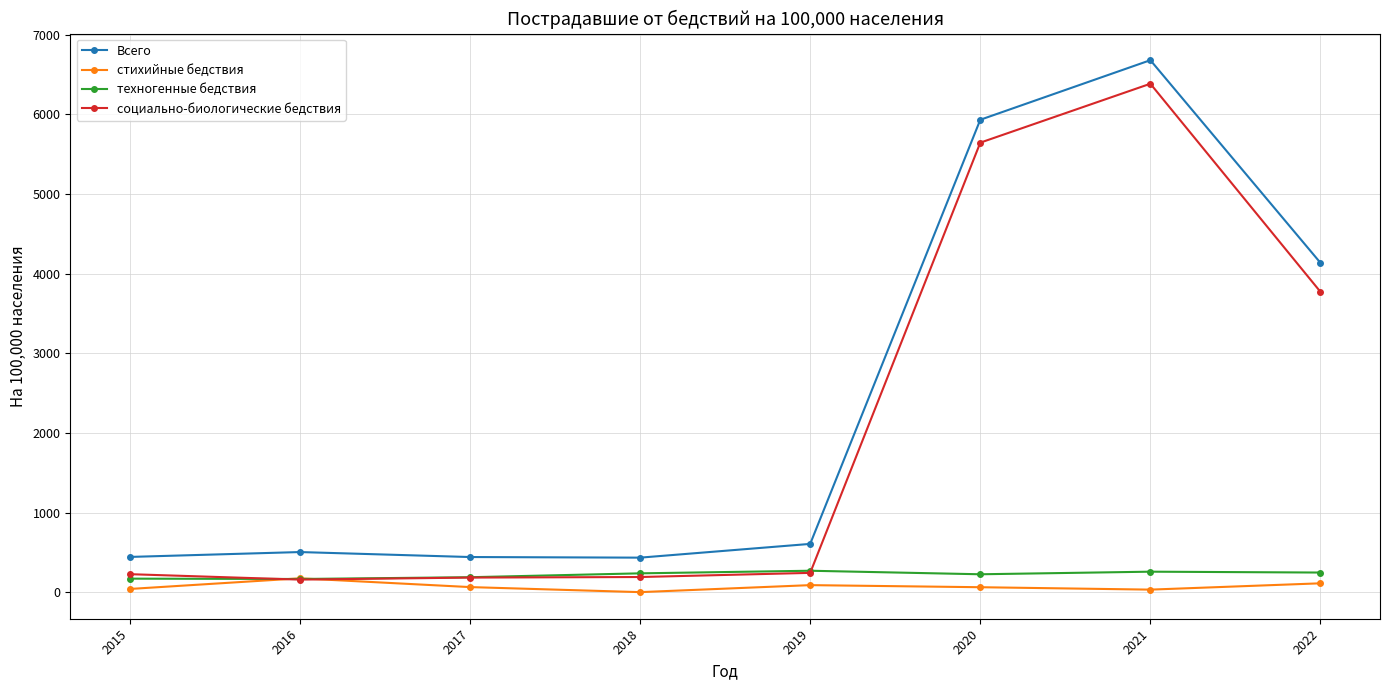

What is the spread (max minus min) of values at 2017?

377.1